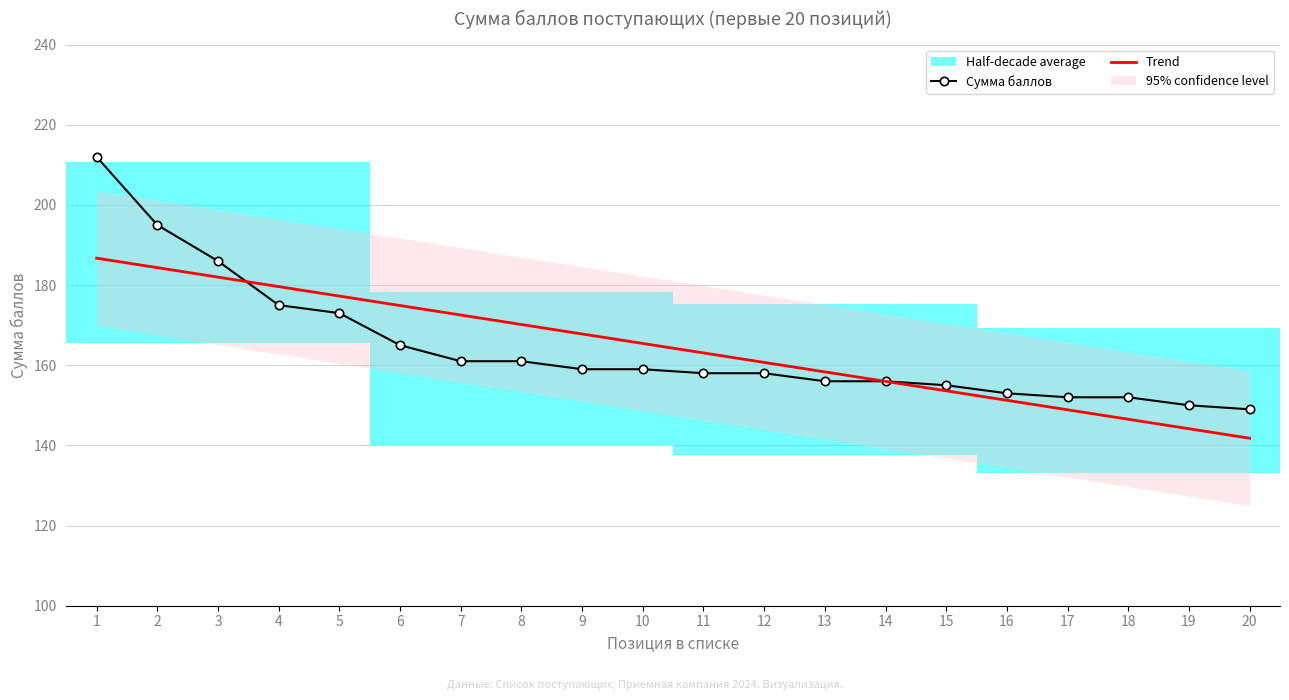

Where does the Trend series first go above 165?

1